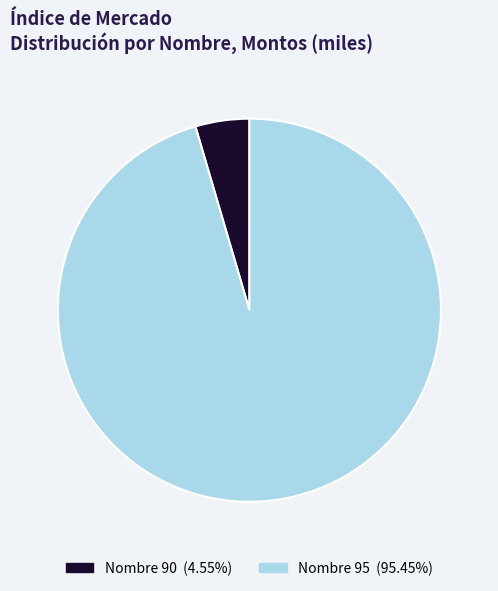

Does any single category account for the majority?

Yes